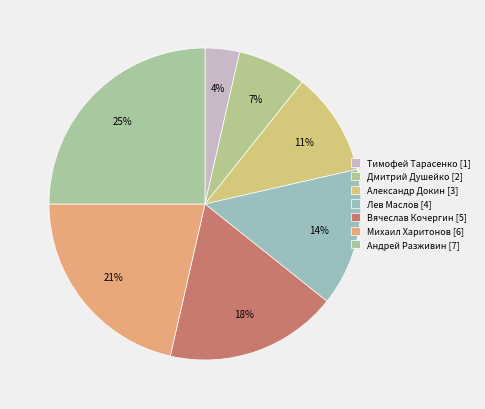

What is the largest slice in the pie chart?

Андрей Разживин